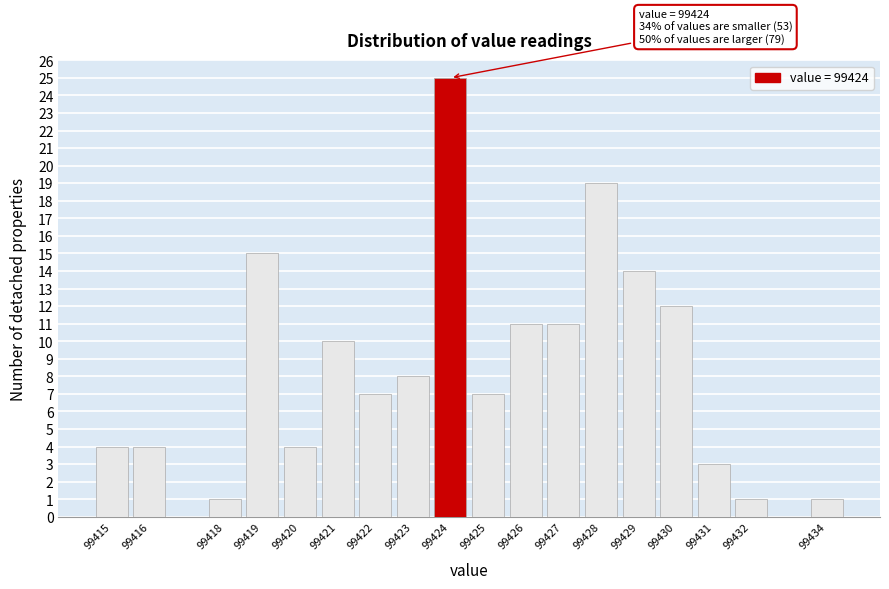

Which range on the x-axis has the tallest bar?

99423.5 to 99424.5